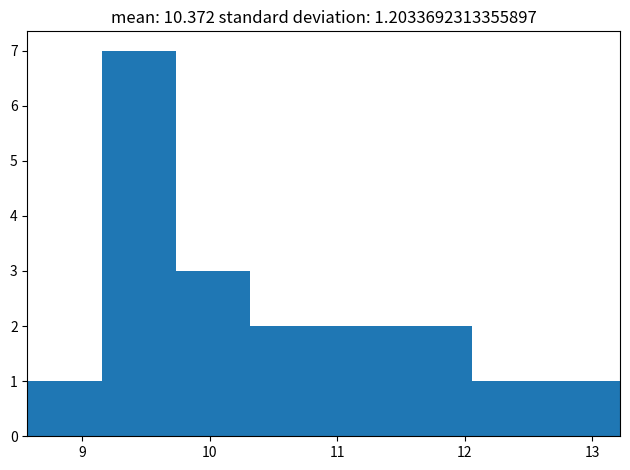

Reading left to right, transcribe this chart: for each bar, give the range it covers on the x-axis and its height. Neither the bar edges nor the heights are printed on the chart, so give them approximately, as read against the axes.

8.6 to 9.2: 1
9.2 to 9.7: 7
9.7 to 10.3: 3
10.3 to 10.9: 2
10.9 to 11.5: 2
11.5 to 12.1: 2
12.1 to 12.6: 1
12.6 to 13.2: 1